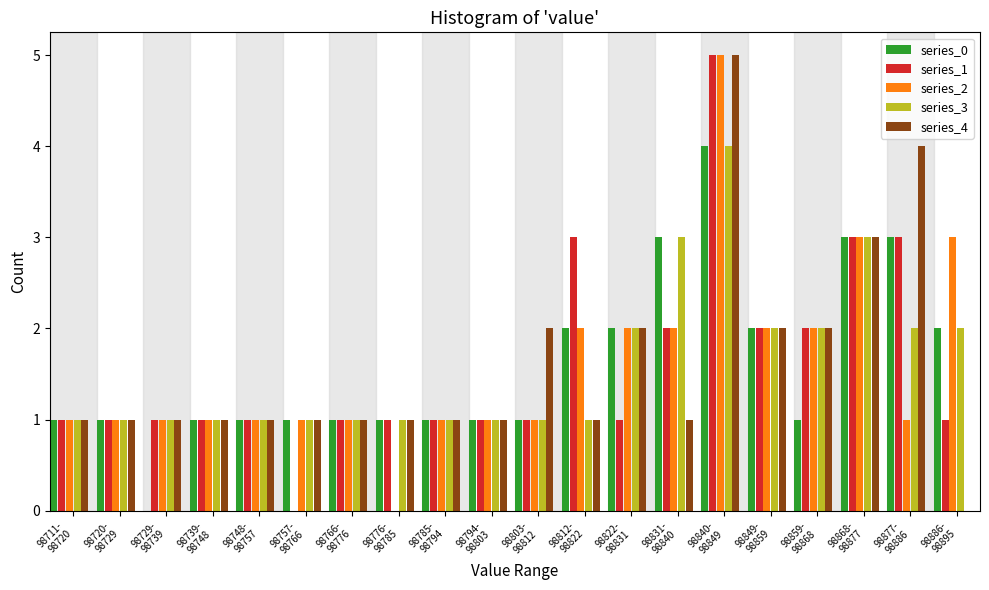

What is the greatest value displayed?

5